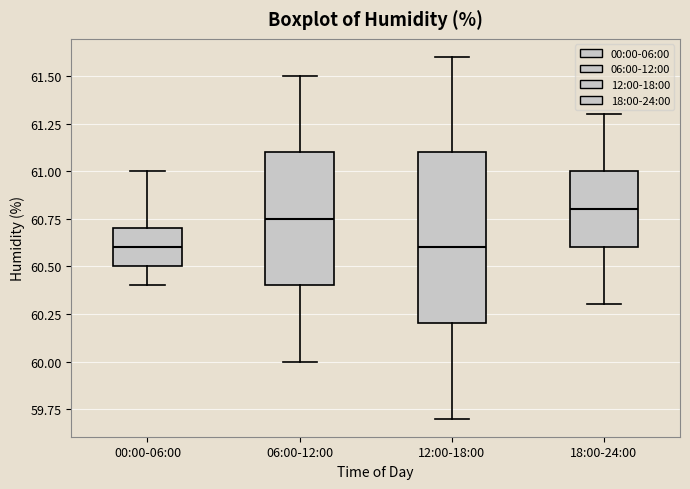

Where does the upper whisker of the box for 06:00-12:00 end on the y-axis? The values are not printed on the chart, so give them approximately, as read against the axis.

61.50